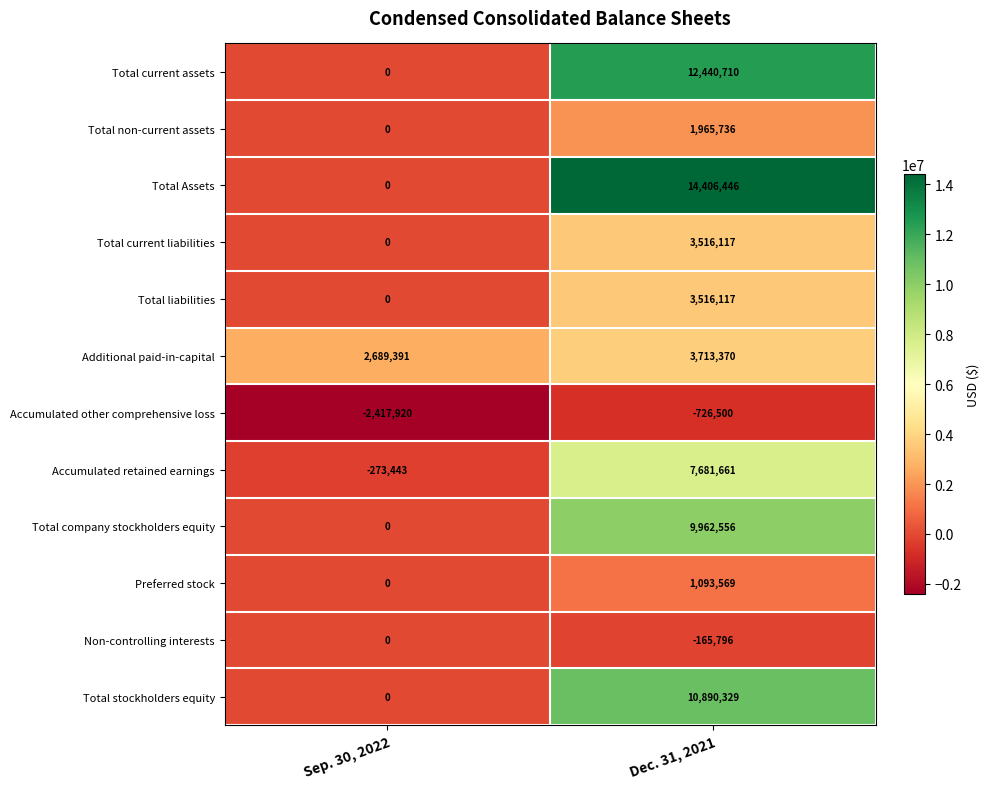

What is the maximum value for Preferred stock?

1093569